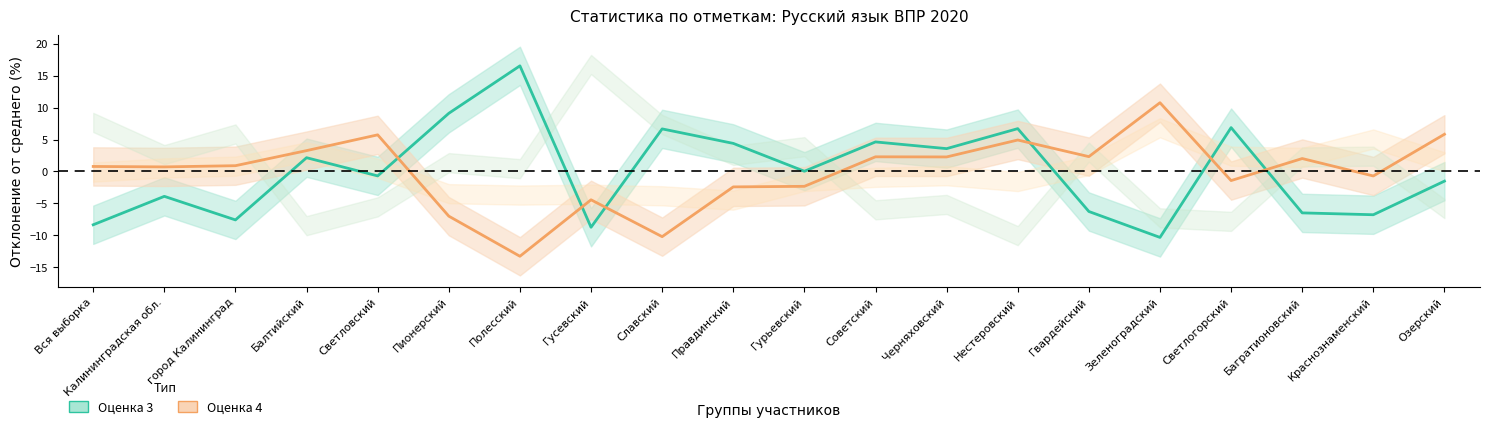

What is the value of the Оценка 4 (отклонение от среднего) point at the 3rd from the left?

0.9